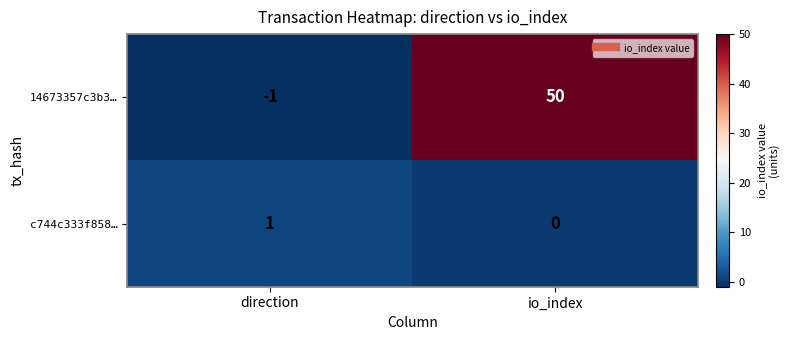

The value of c744c333f858… at io_index is 0. True or false?

True